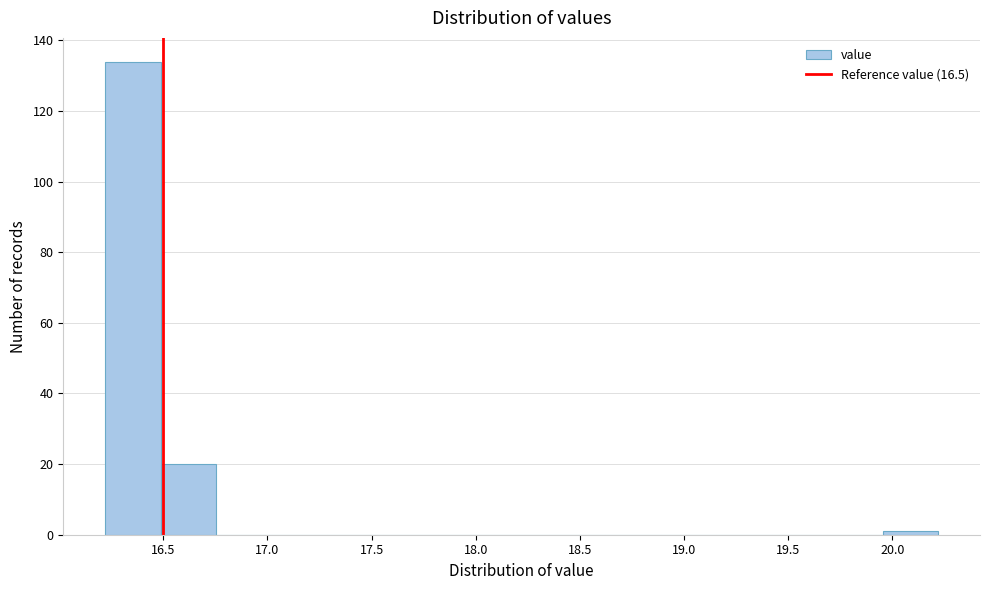

Reading left to right, list every bar in this chart as the range it spans on the x-axis followed by its height. Neither the bar edges nor the heights are printed on the chart, so give them approximately, as read against the axes.

16.20 to 16.50: 134
16.50 to 16.75: 20
16.75 to 17.00: 0
17.00 to 17.30: 0
17.30 to 17.55: 0
17.55 to 17.80: 0
17.80 to 18.10: 0
18.10 to 18.35: 0
18.35 to 18.60: 0
18.60 to 18.90: 0
18.90 to 19.15: 0
19.15 to 19.40: 0
19.40 to 19.70: 0
19.70 to 19.95: 0
19.95 to 20.20: under 2